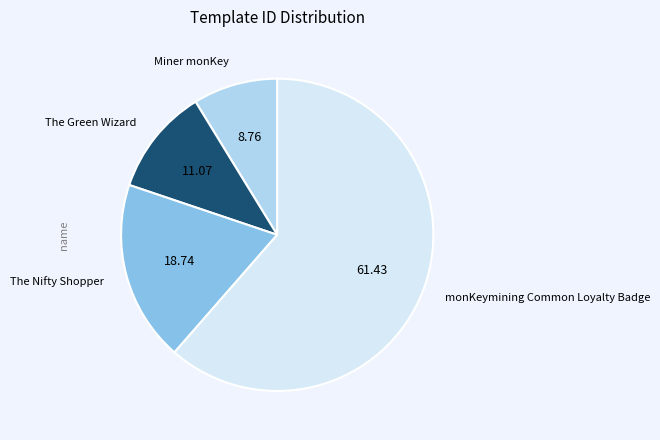

Does The Green Wizard account for over 50% of the chart?

No